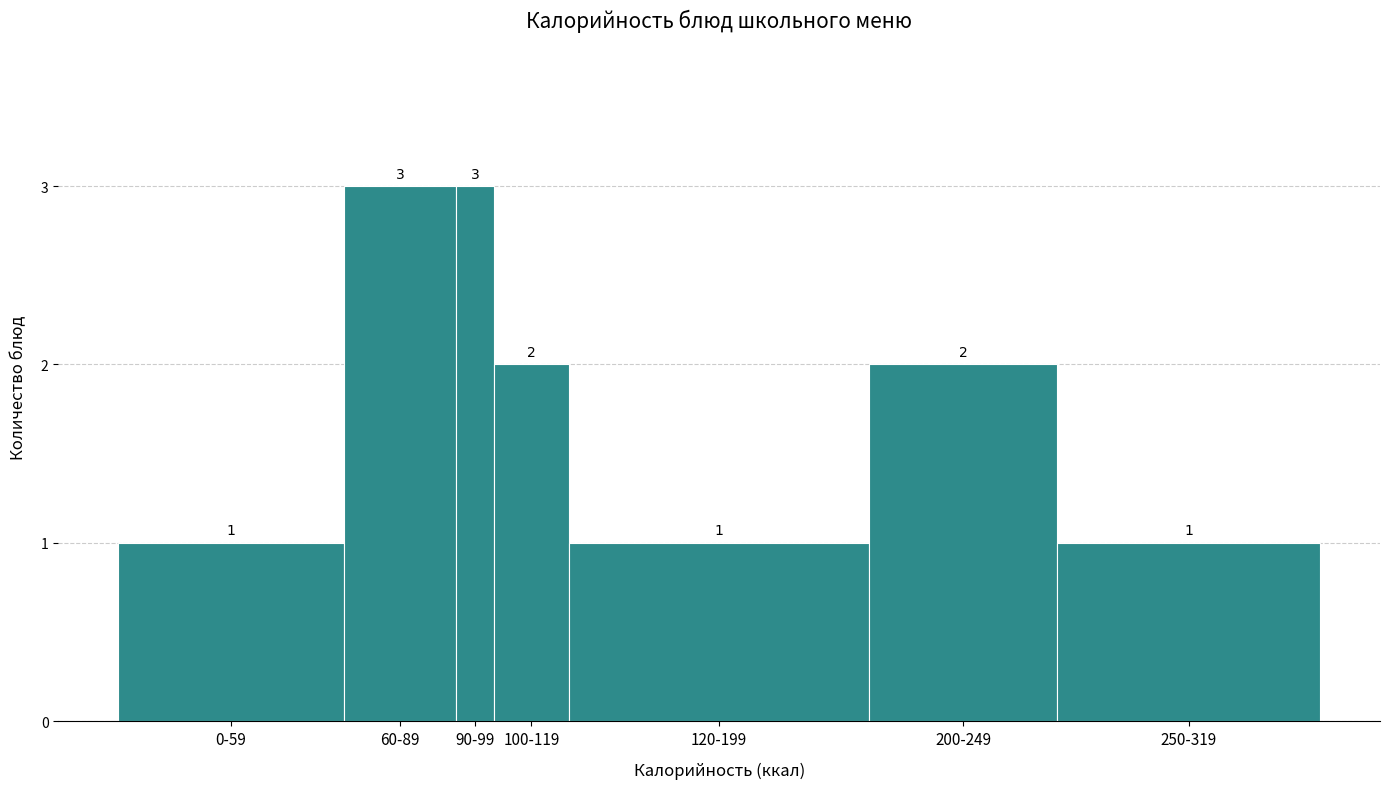

Reading left to right, what are all the values shown in this chart?

0-59=1	60-89=3	90-99=3	100-119=2	120-199=1	200-249=2	250-319=1